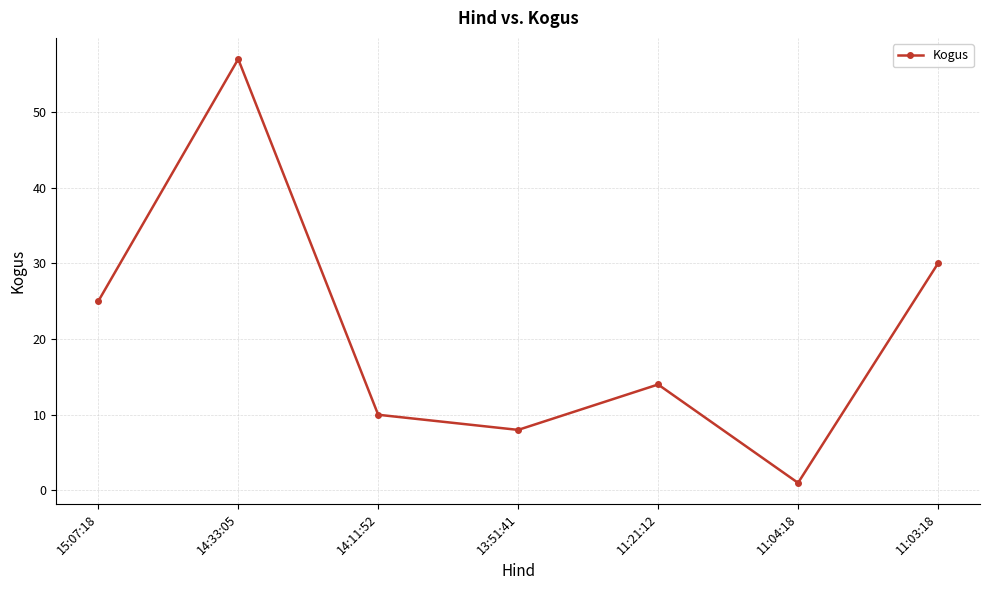

Rank the categories by value from highest to lowest.

14:33:05, 11:03:18, 15:07:18, 11:21:12, 14:11:52, 13:51:41, 11:04:18